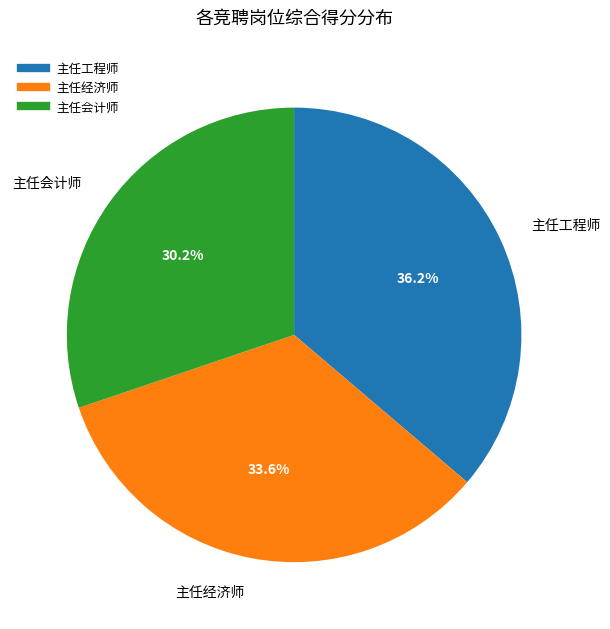

To the nearest percent, what is the average slice percentage?

33%